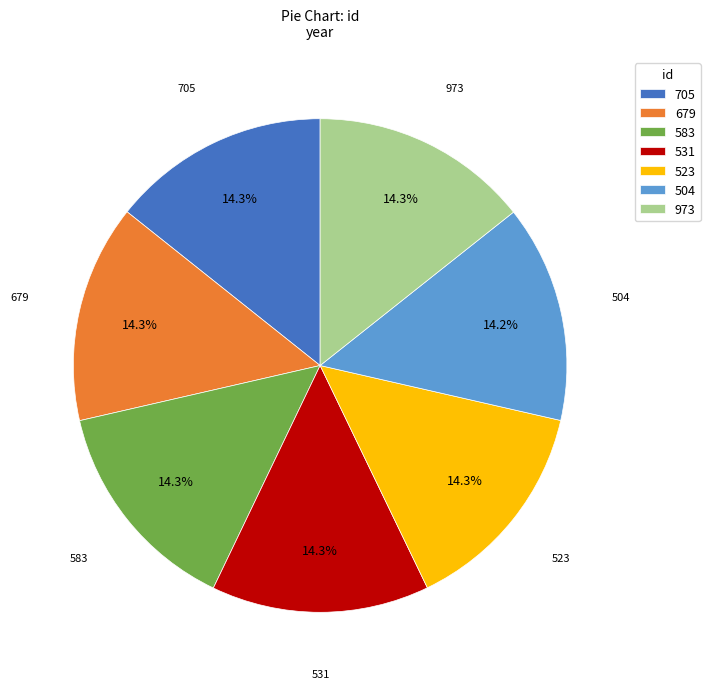

To the nearest percent, what percentage of the pie is 679?

14%